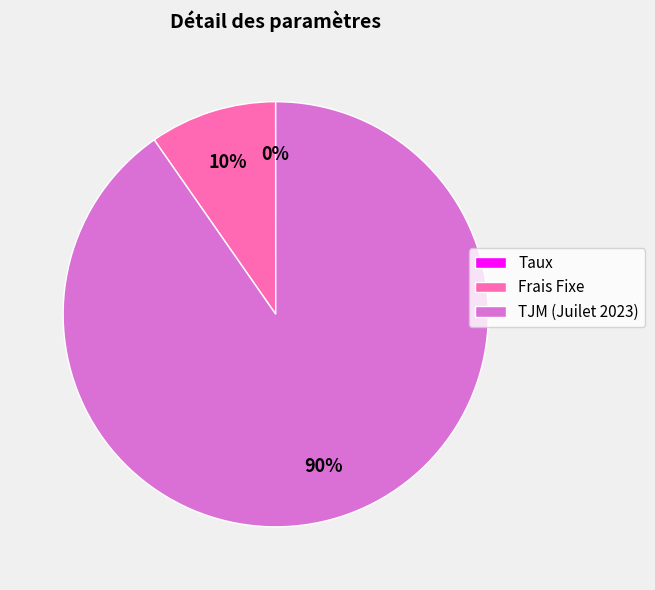

Is there any slice that represents more than half of the pie?

Yes